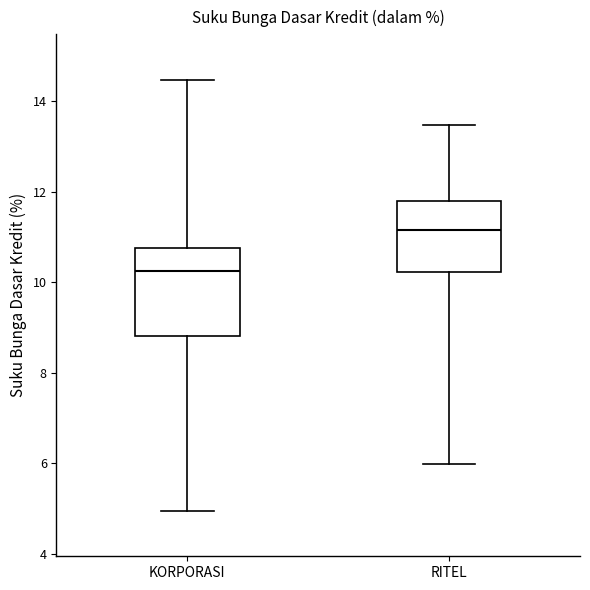

Which box's median line is the highest?

RITEL